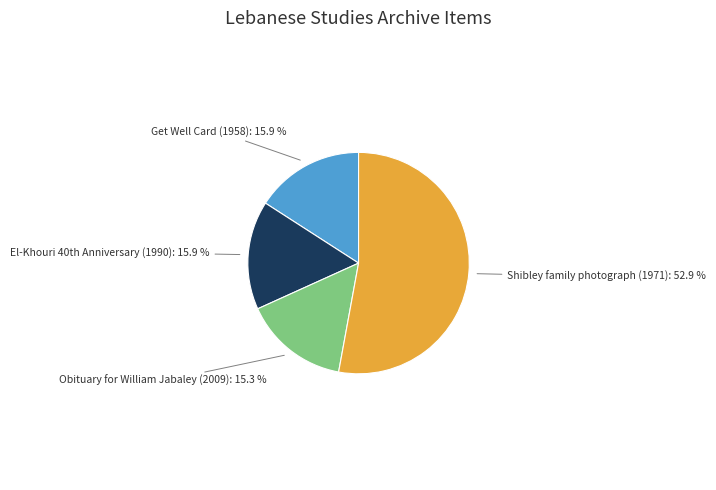

Which category has the biggest portion of the pie?

Shibley family photograph (1971)